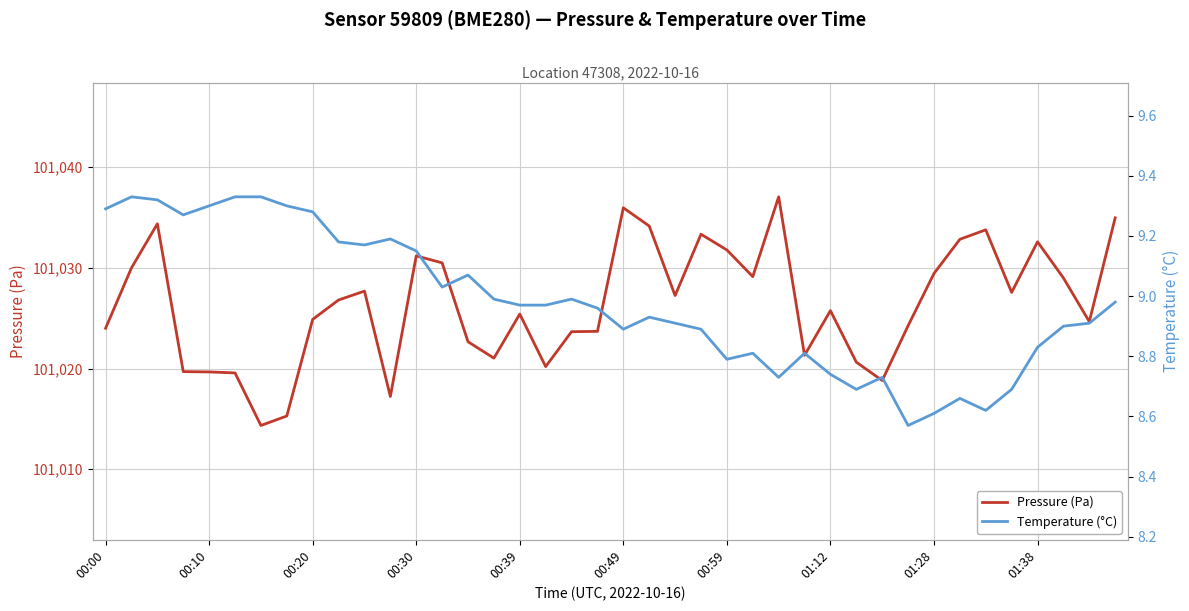

Is it true that Pressure (Pa) equals 143203.3 at 00:10?

False